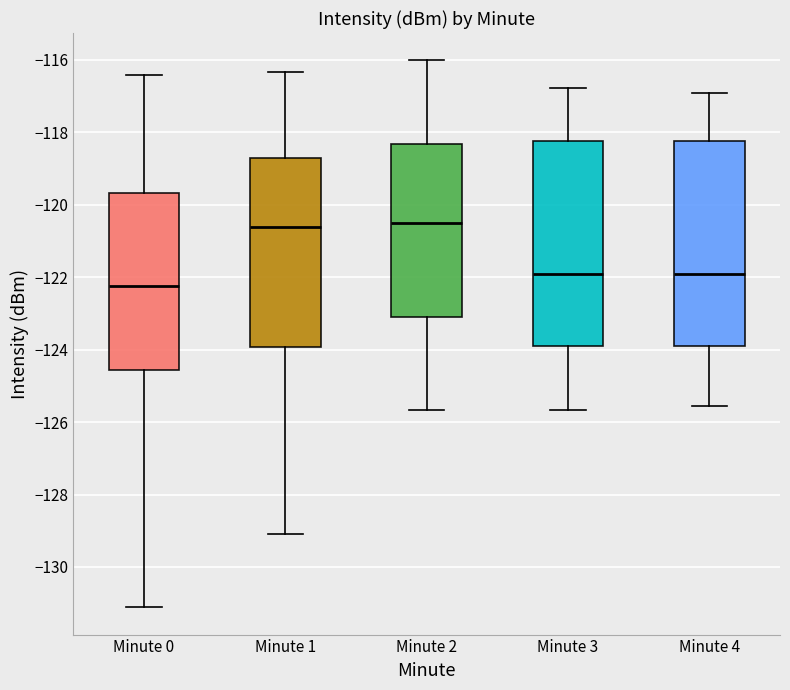

Reading left to right, read every box against the y-axis: the position of its median line, the range the box covers, and the ends of its whiskers. The values are not printed on the chart, so give them approximately, as read against the axis.

Minute 0: median -122.2, box -124.6 to -119.6, whiskers -131.2 to -116.4
Minute 1: median -120.6, box -124.0 to -118.8, whiskers -129.0 to -116.4
Minute 2: median -120.6, box -123.0 to -118.4, whiskers -125.6 to -116.0
Minute 3: median -122.0, box -124.0 to -118.2, whiskers -125.6 to -116.8
Minute 4: median -122.0, box -124.0 to -118.2, whiskers -125.6 to -117.0